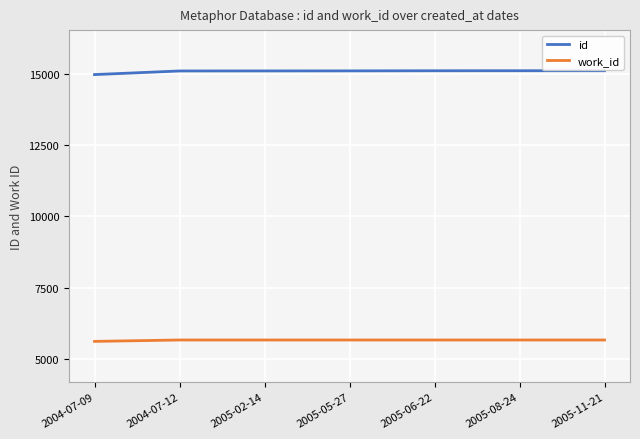

How many lines are shown in the chart?

2